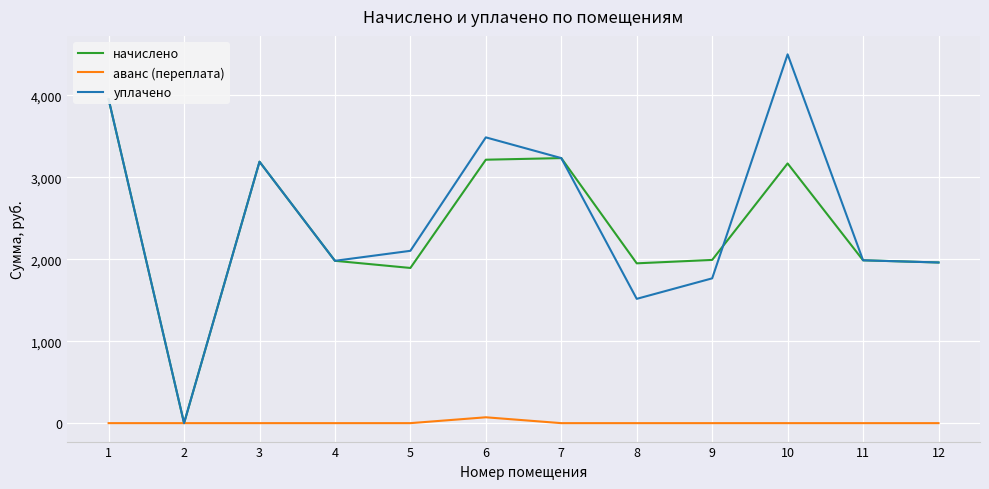

How many values in аванс (переплата) are above zero?

1